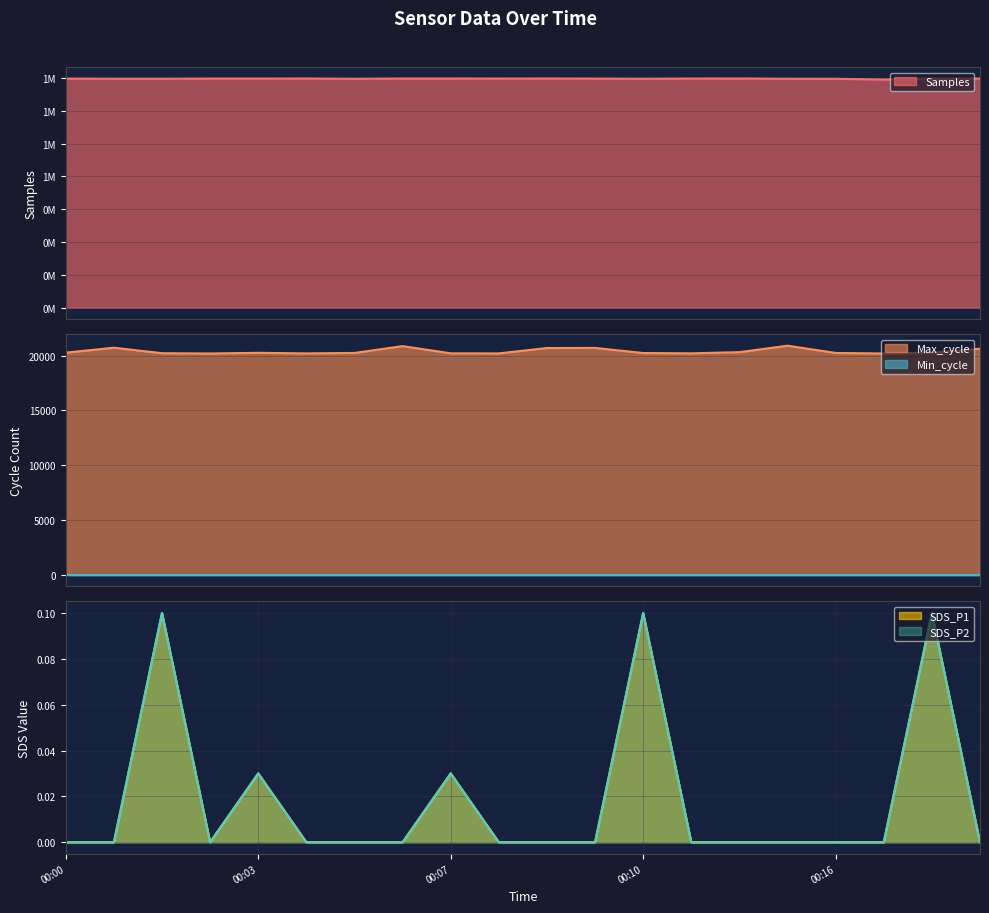

Is it true that Max_cycle equals 20907.0 at 00:15?

True